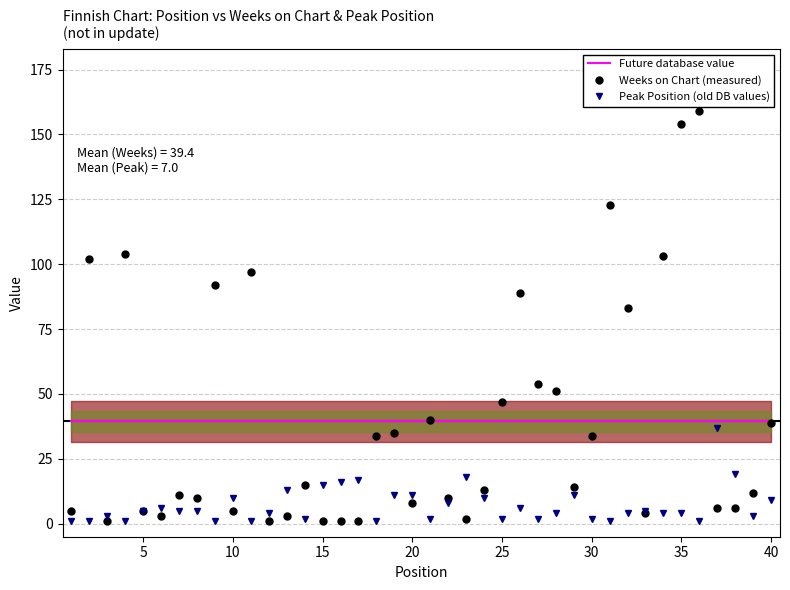

What is the highest value of the Future database value series?

39.4